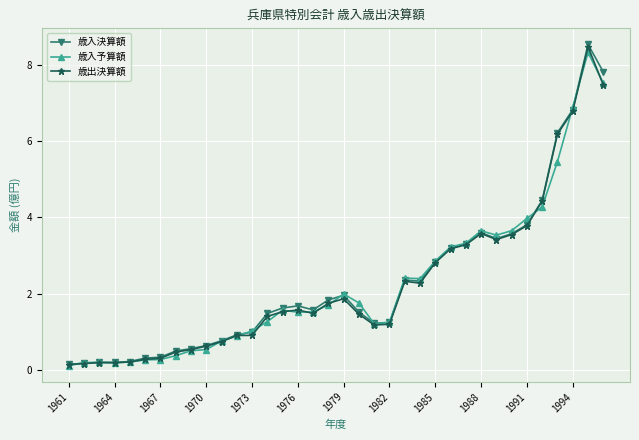

What is the highest value of the 歳入予算額 series?

8.3